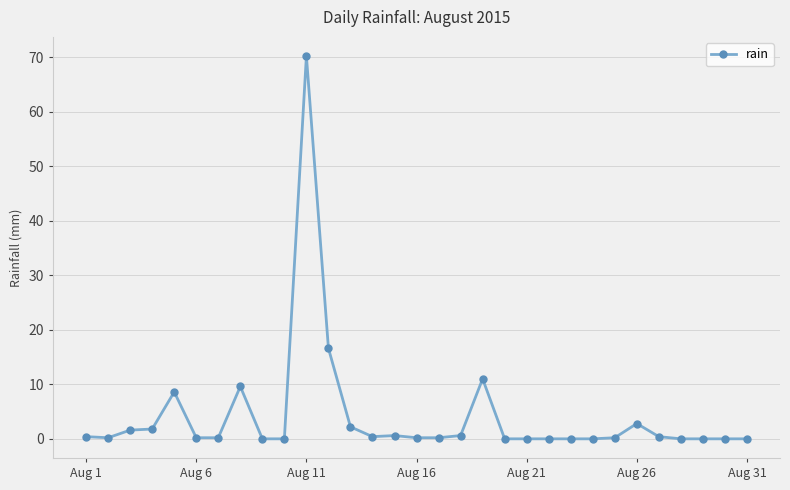

What is the value of the 13th point from the left?

2.2